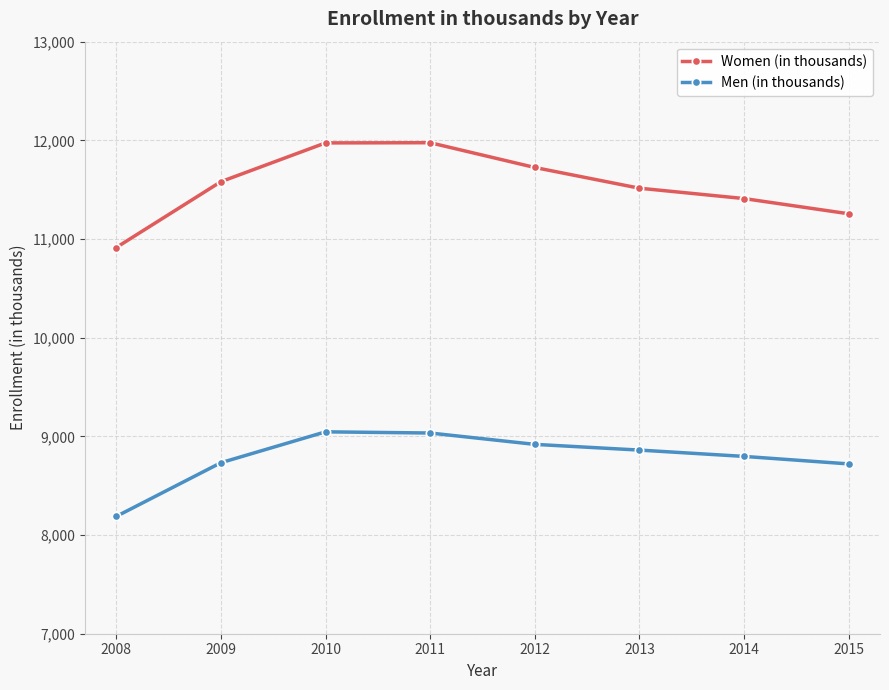

What is the spread (max minus min) of values at 2013?

2654